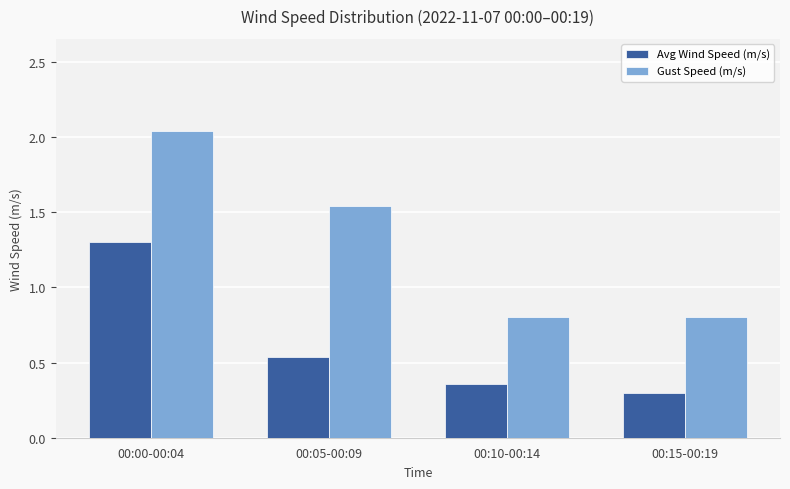

At which category does the chart reach its minimum across all series?

00:15-00:19